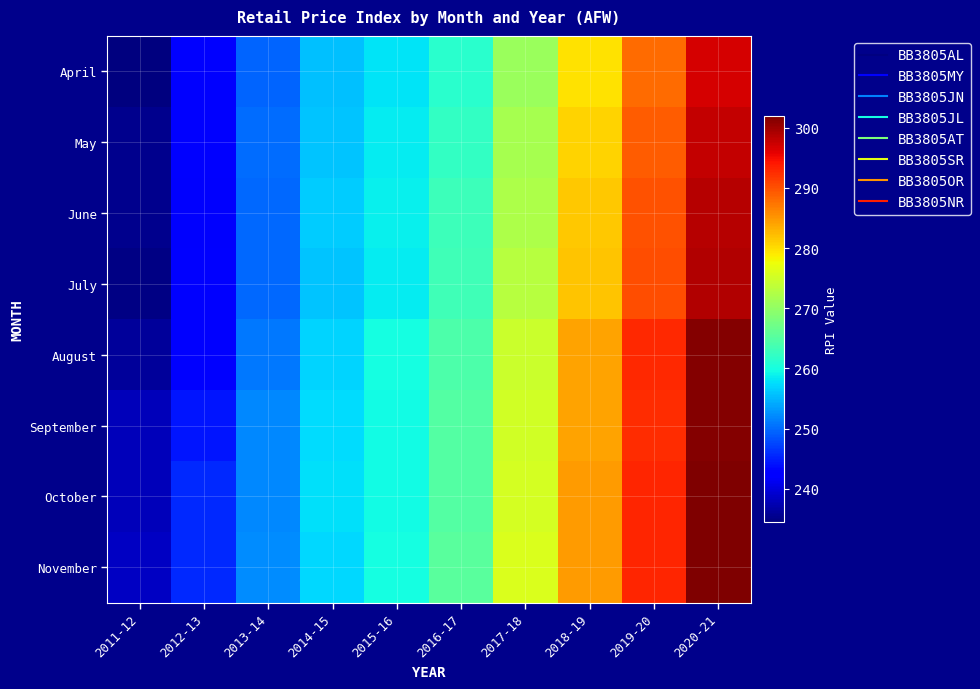

Between 2017-18 and 2013-14, which is larger?

2017-18